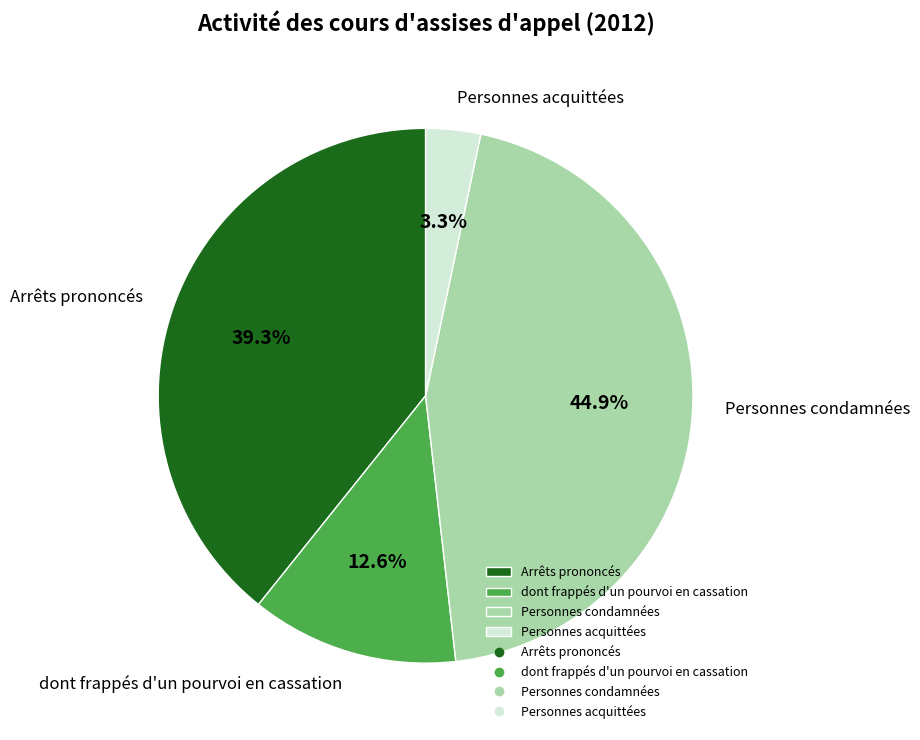

To the nearest percent, what is the average slice percentage?

25%